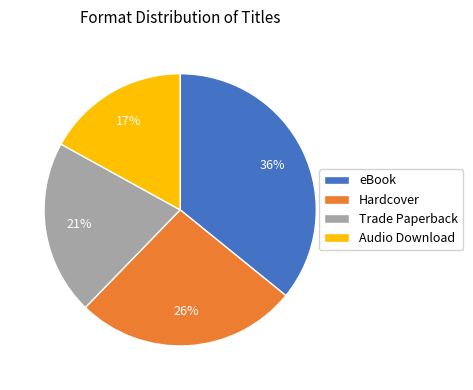

To the nearest percent, what portion does eBook represent?

36%